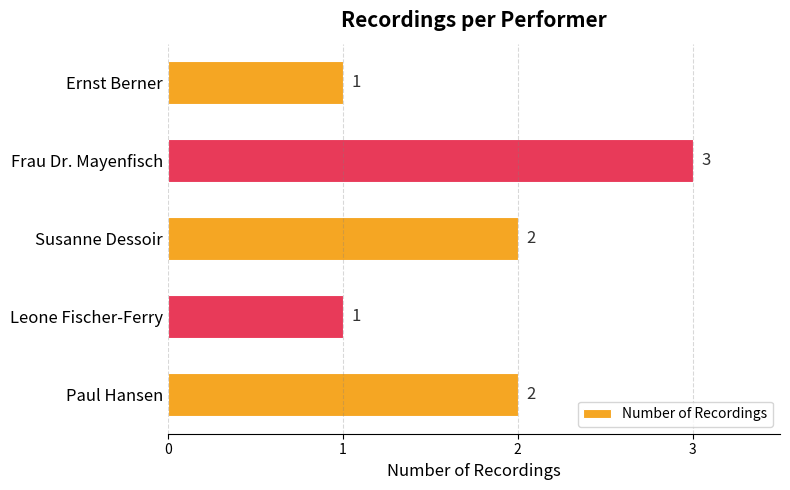

The value at Paul Hansen is 2. True or false?

True